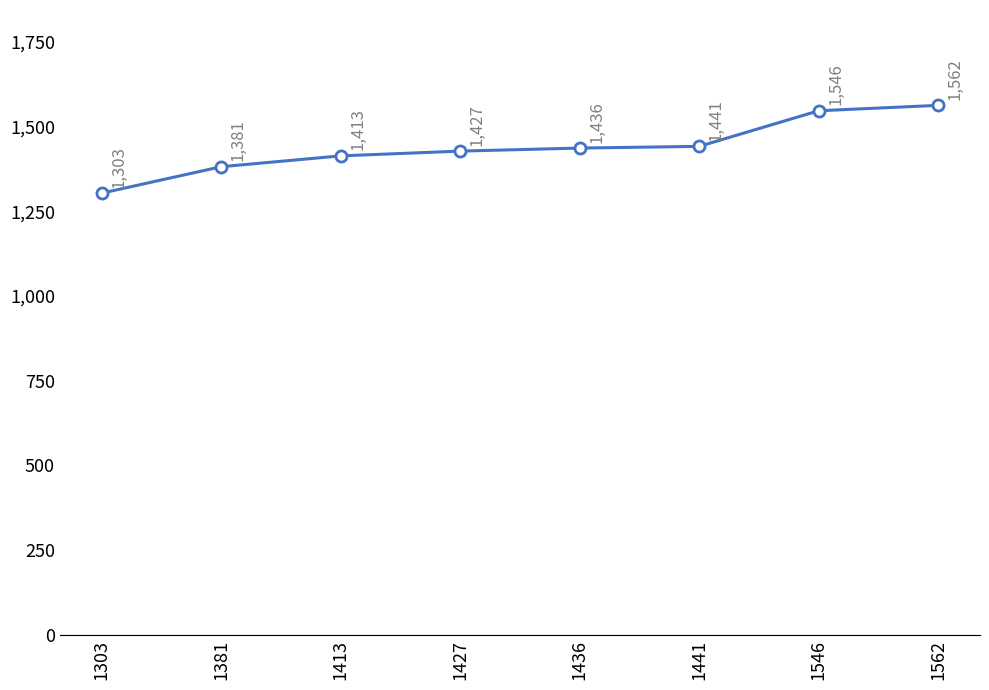

Reading left to right, extract all data points from this chart.

1303	1381	1413	1427	1436	1441	1546	1562